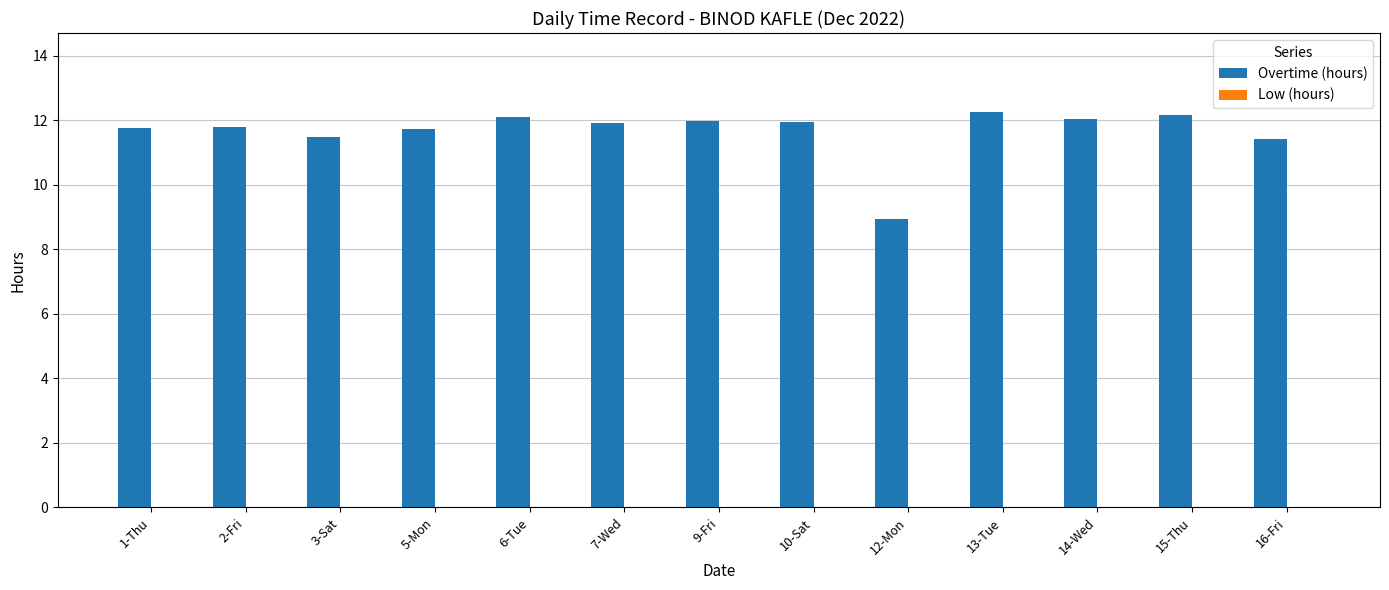

Approximately how many times larger is the value at 15-Thu compared to 16-Fri?

1.1